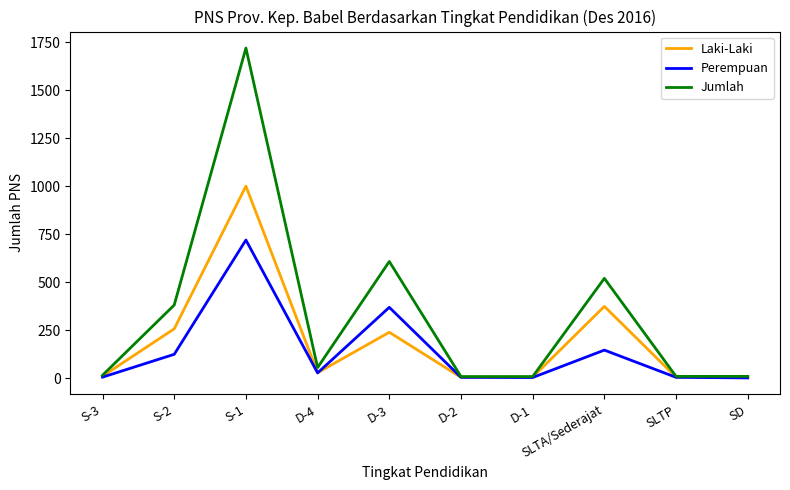

List the series in order of their peak value, lowest first.

Perempuan, Laki-Laki, Jumlah